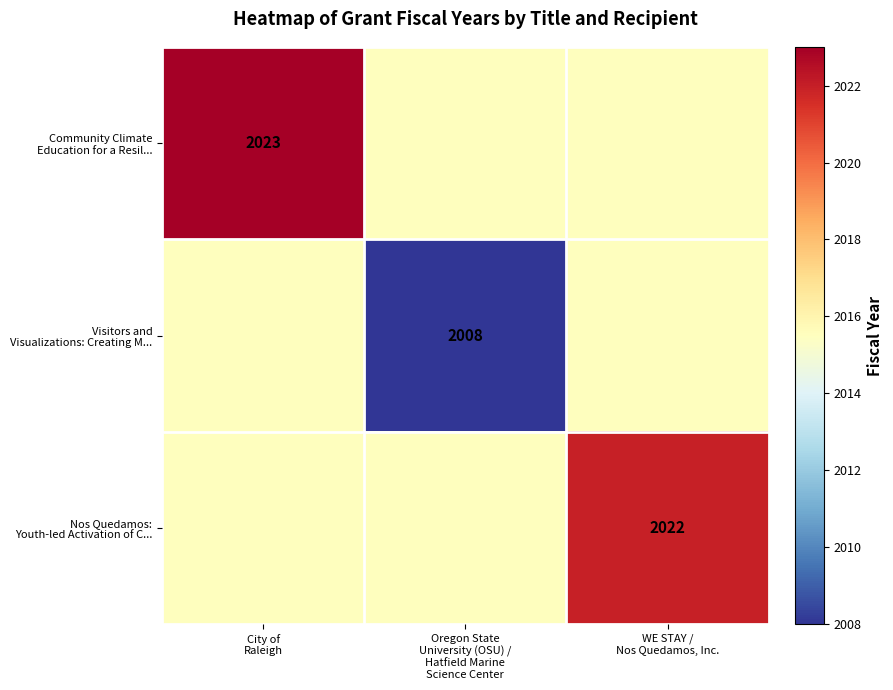

The Nos Quedamos: Youth-led Activation of C... series shows 2022.0 at WE STAY / Nos Quedamos, Inc.. True or false?

True